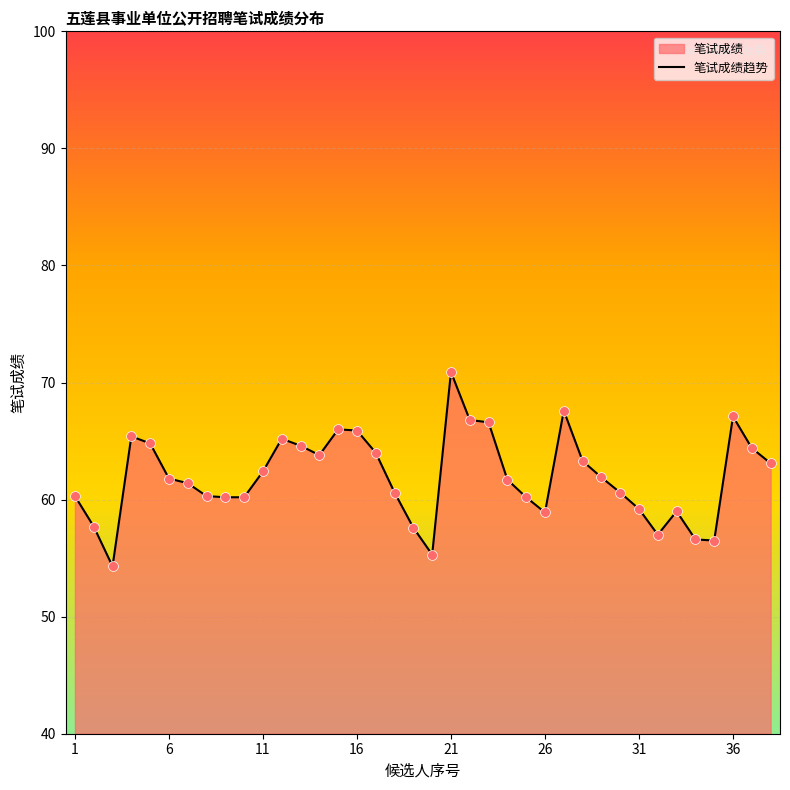

What is the difference between the maximum and minimum values?

16.6